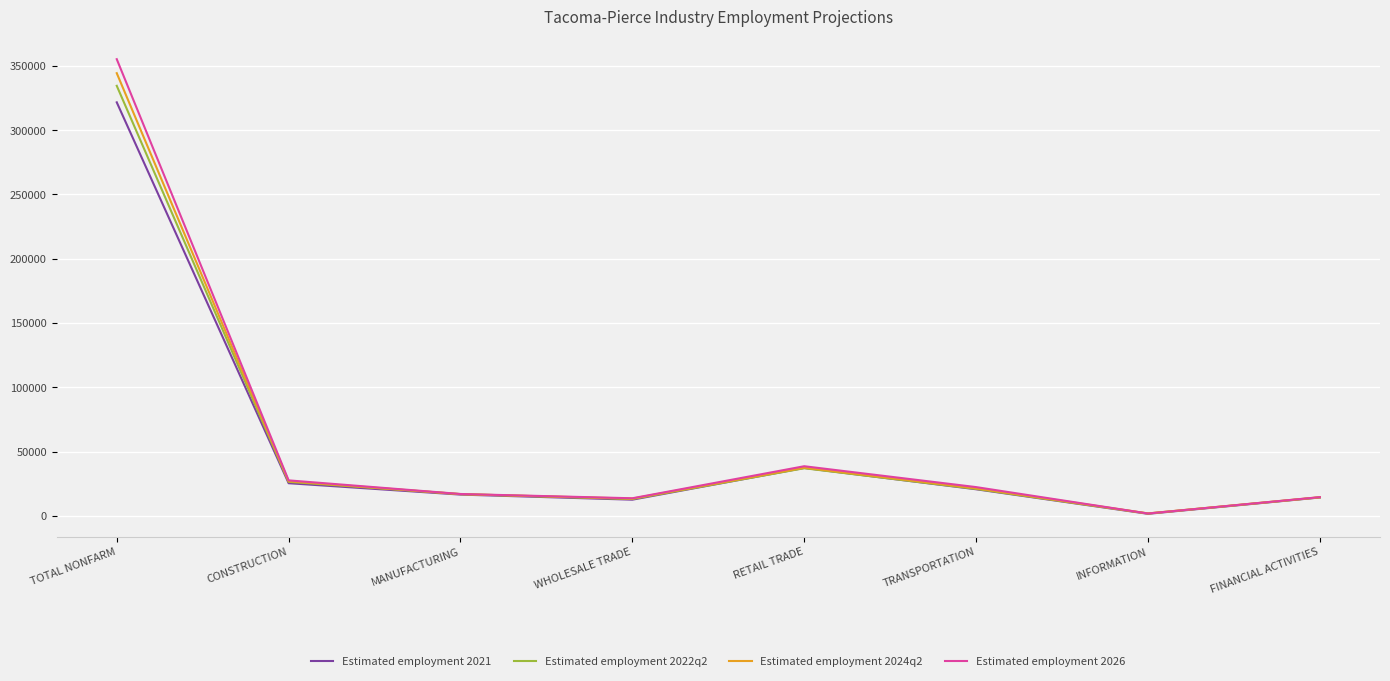

What is the spread (max minus min) of values at MANUFACTURING?

471